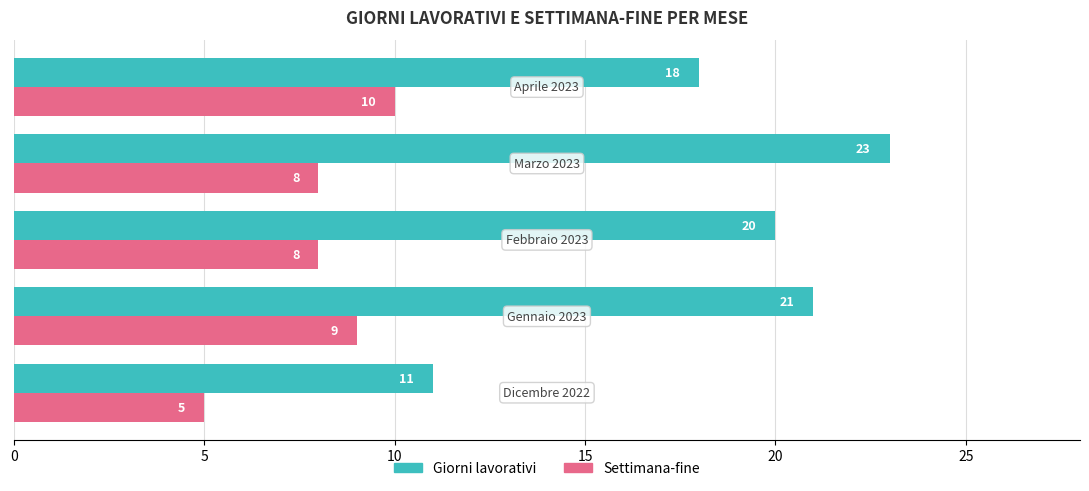

At how many categories does at least one series exceed 16?

4